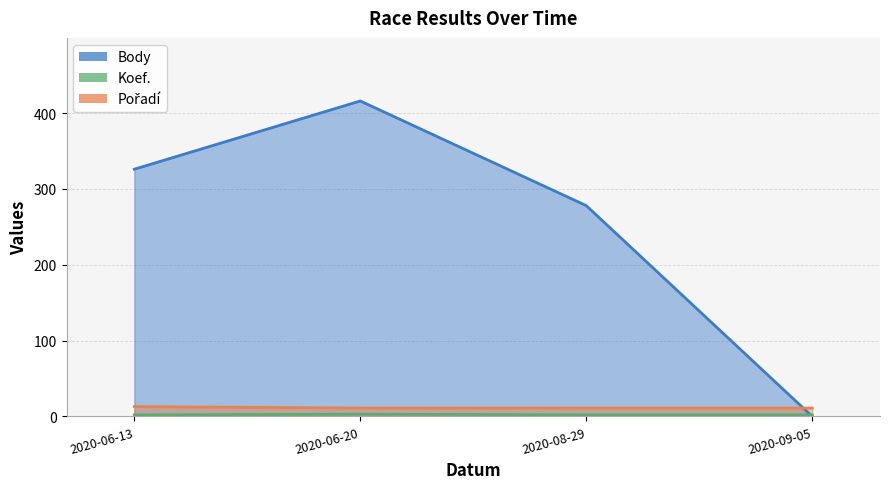

True or false: Body has more than 2 points higher than both neighbors.

False